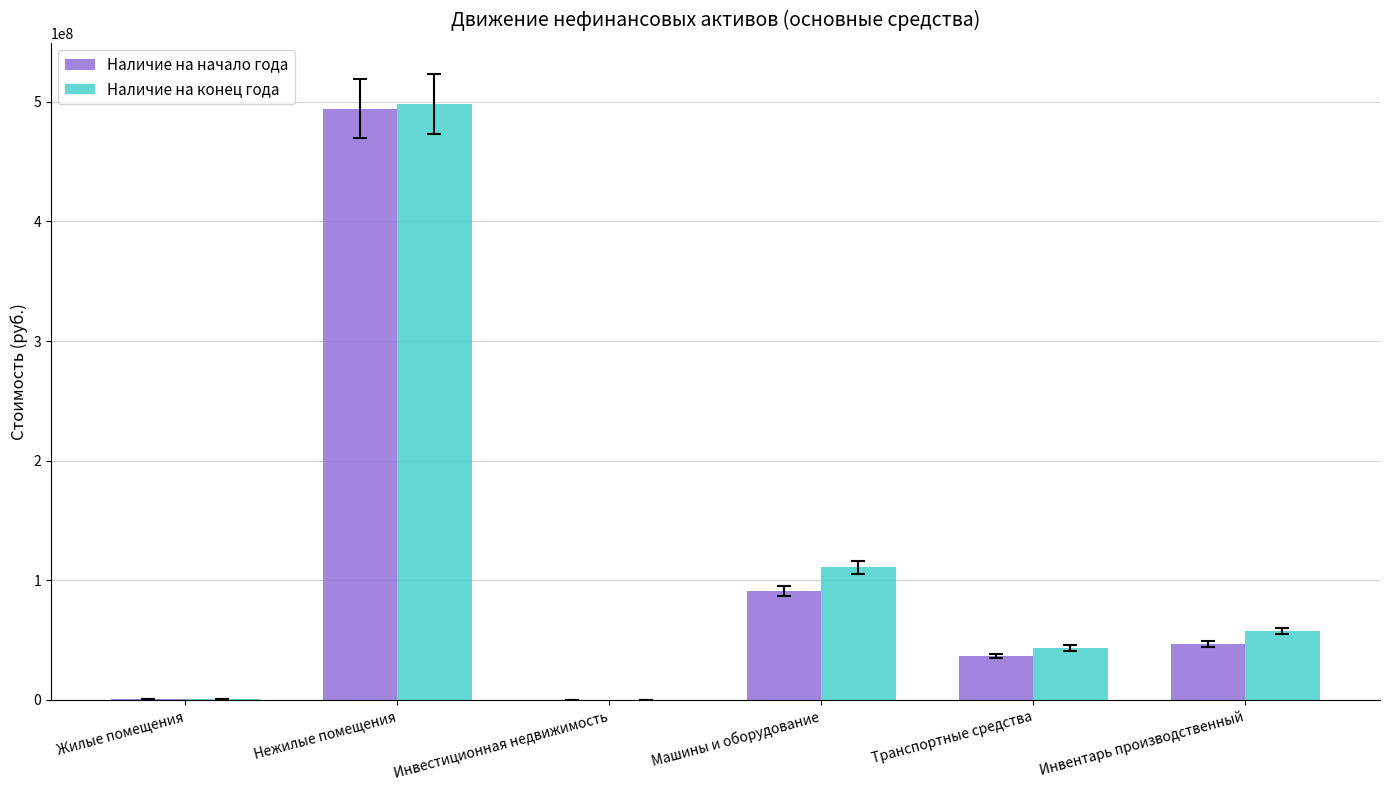

At which category is the sum across all series the highest?

Нежилые помещения